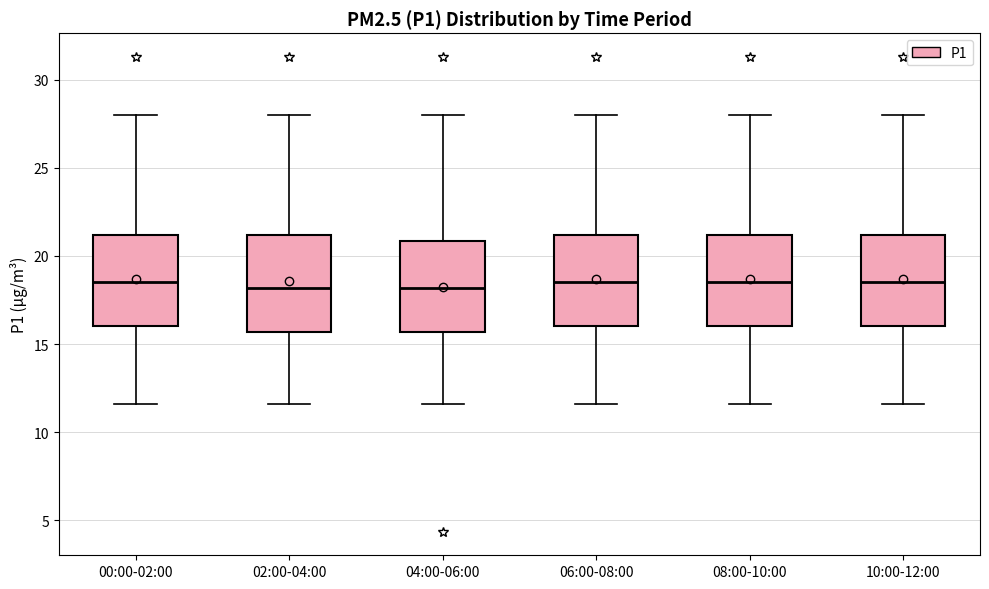

Where does the lower whisker of the box for 02:00-04:00 end on the y-axis? The values are not printed on the chart, so give them approximately, as read against the axis.

11.5